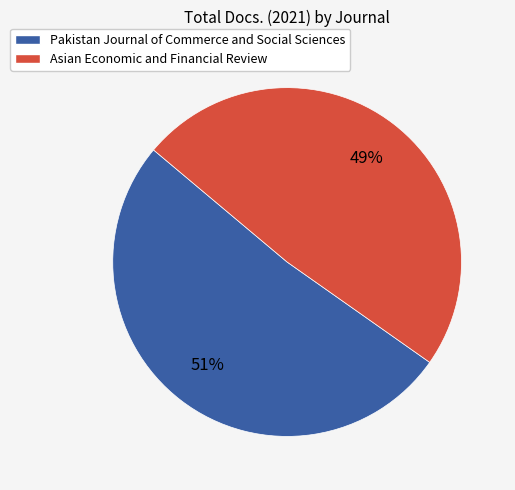

How many slices are in this pie chart?

2